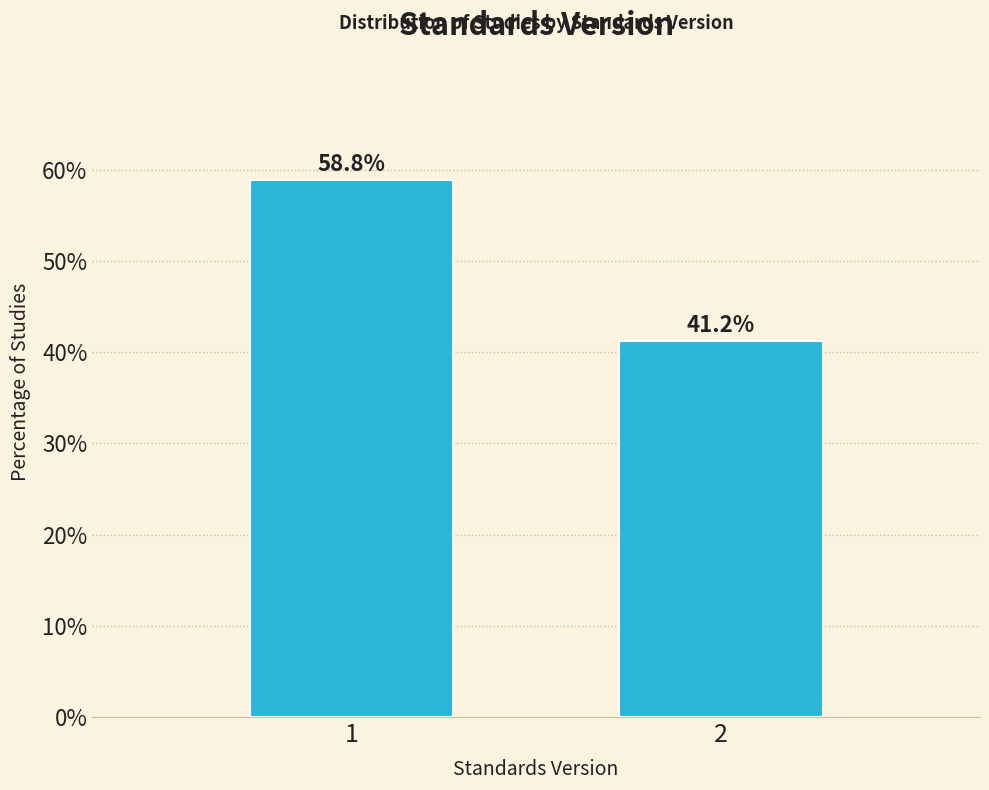

Reading left to right, extract all data points from this chart.

1=58.8	2=41.2